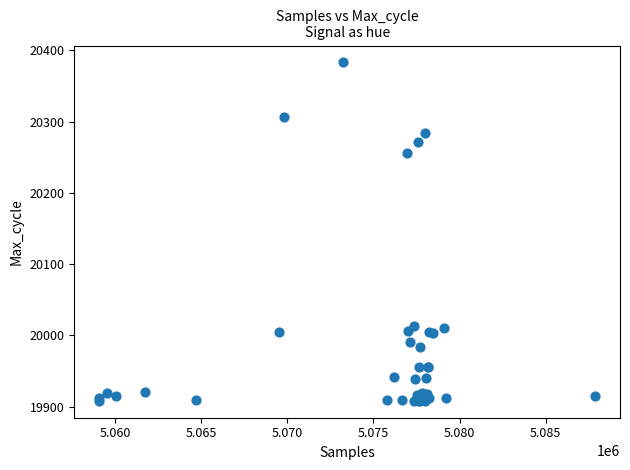

What Y value in the scatter plot is closest to 20145?

20256